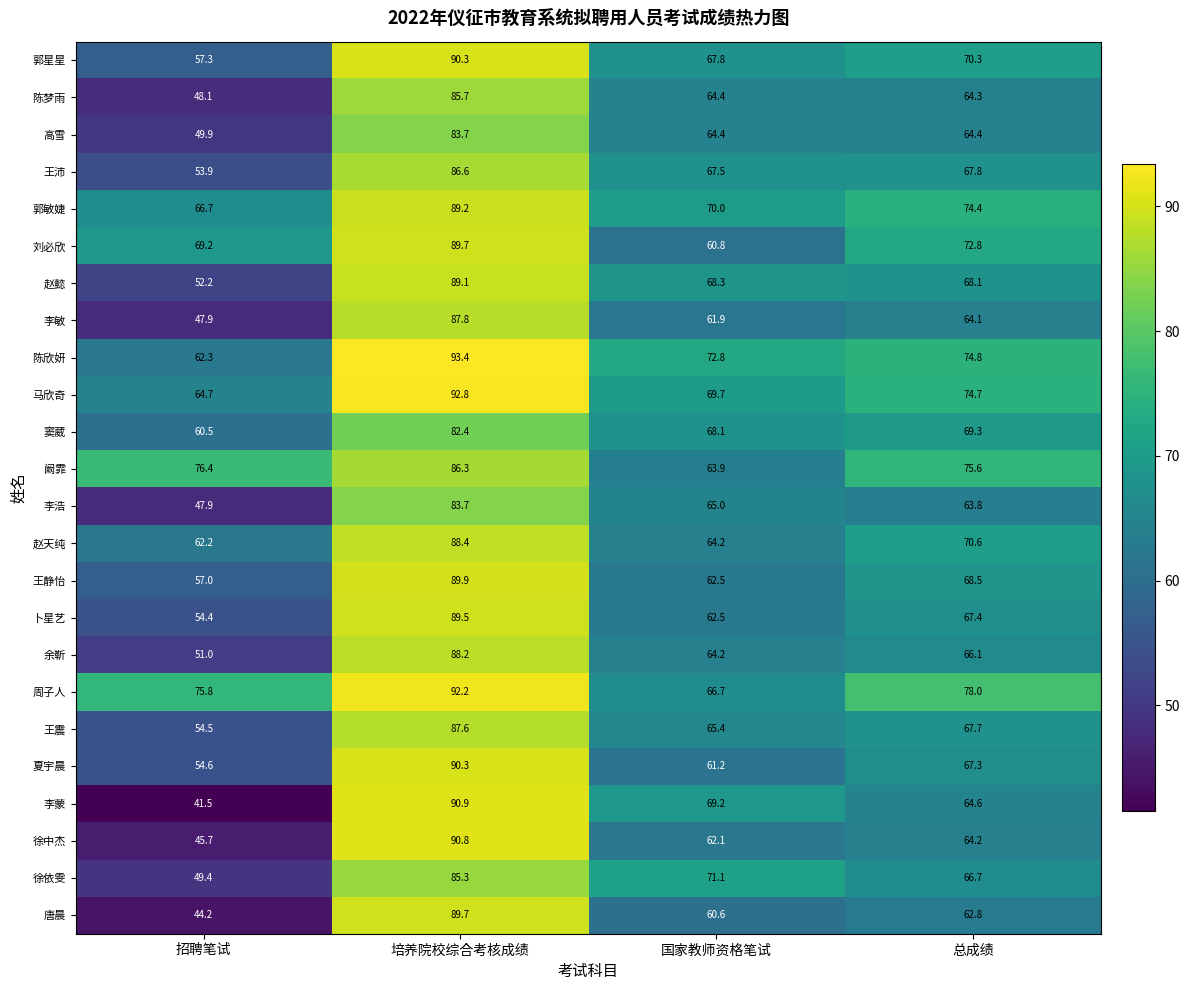

At which category is the sum across all series the highest?

培养院校综合考核成绩